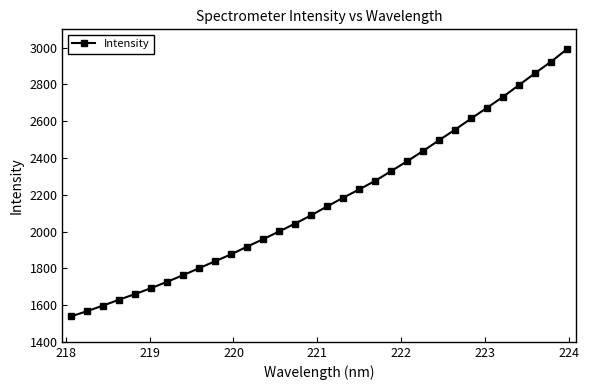

What is the sum of all values?

69322.4